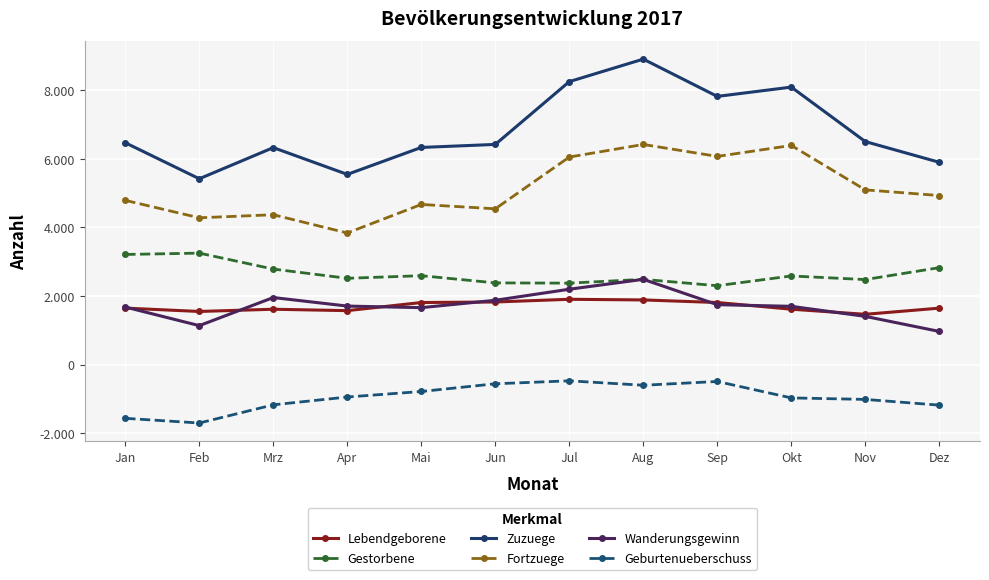

Is this an area chart (filled region under the line)?

No